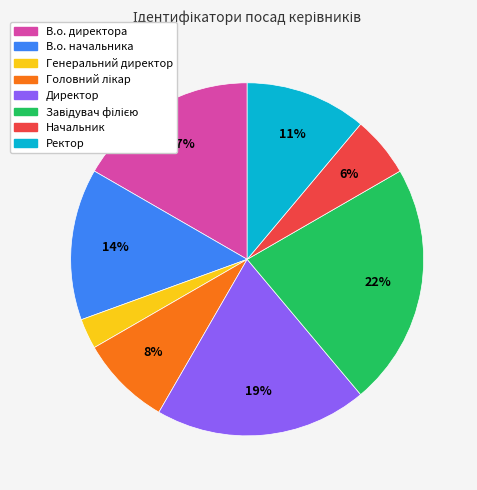

How many segments does this pie chart have?

8